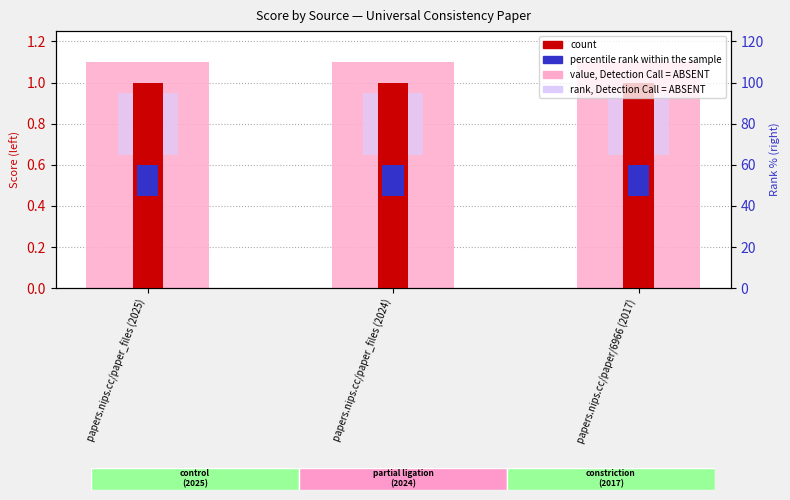

List the series in order of their peak value, lowest first.

percentile rank within the sample, rank, Detection Call = ABSENT, count, value, Detection Call = ABSENT